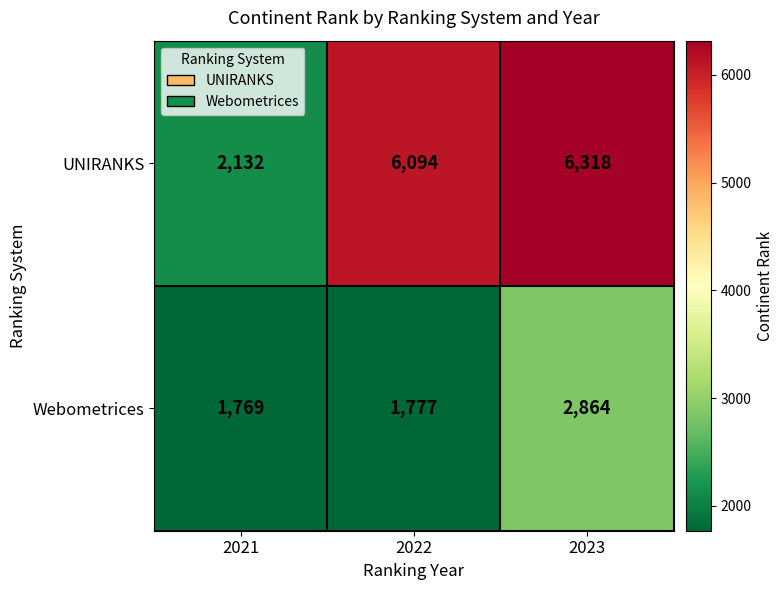

At 2023, list the series in order from smallest to largest.

Webometrices, UNIRANKS